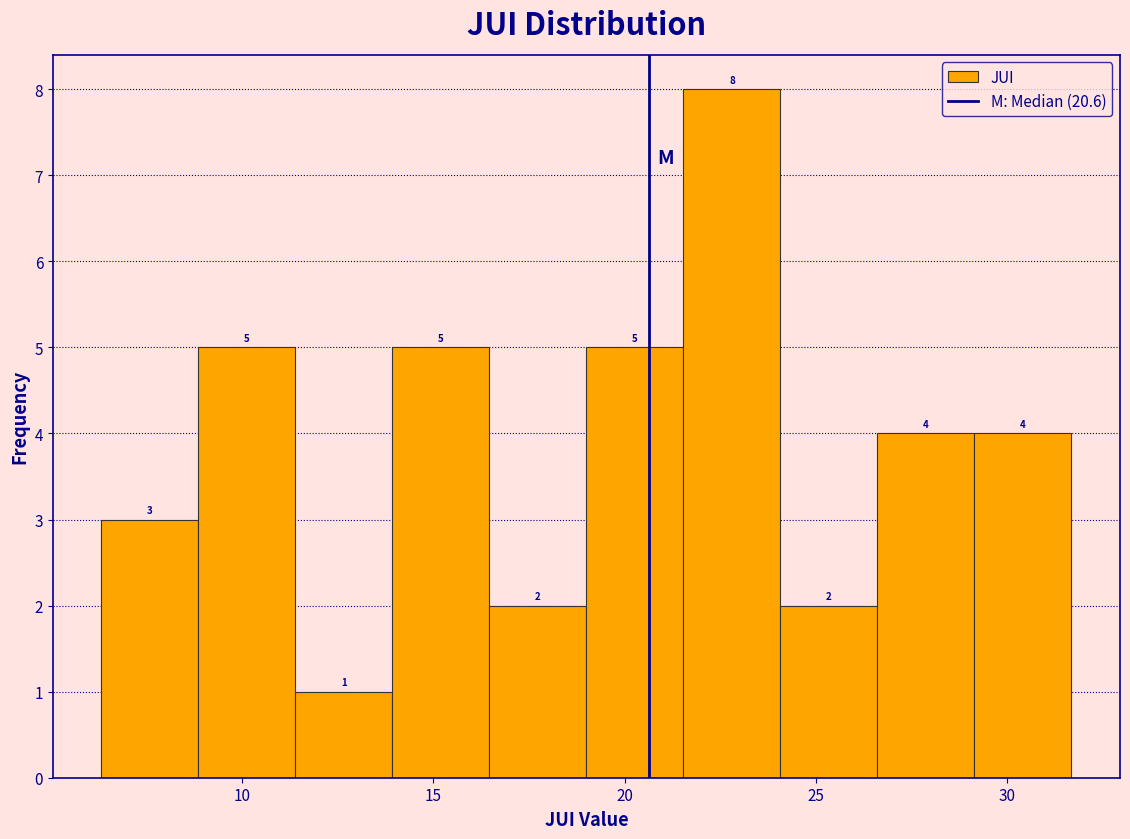

Reading left to right, list every bar in this chart as the range it spans on the x-axis followed by its height. The bar edges are not printed on the chart, so give them approximately, as read against the axis.

6.5 to 9.0: 3
9.0 to 11.5: 5
11.5 to 14.0: 1
14.0 to 16.5: 5
16.5 to 19.0: 2
19.0 to 21.5: 5
21.5 to 24.0: 8
24.0 to 26.5: 2
26.5 to 29.0: 4
29.0 to 31.5: 4